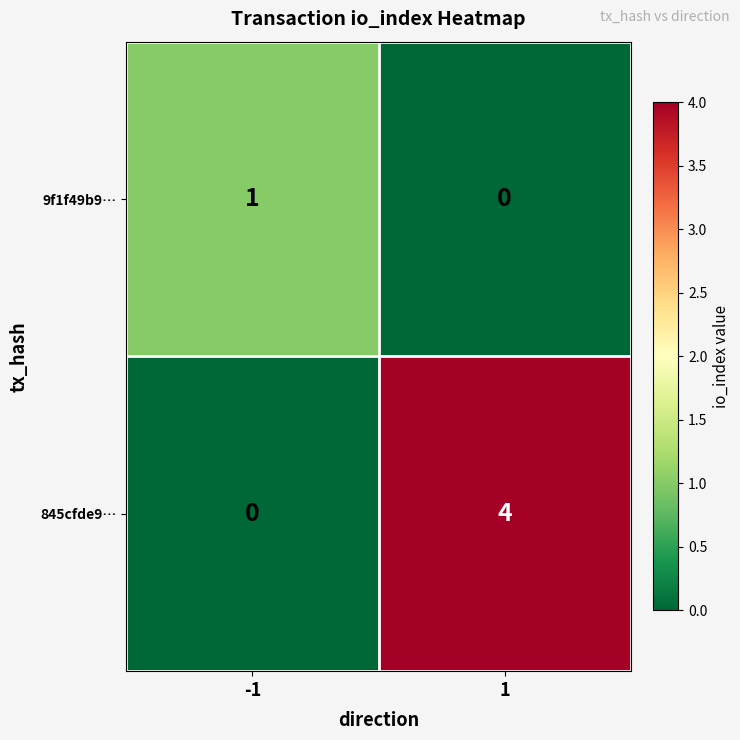

What is the difference between the maximum and minimum values in the 845cfde9… series?

4